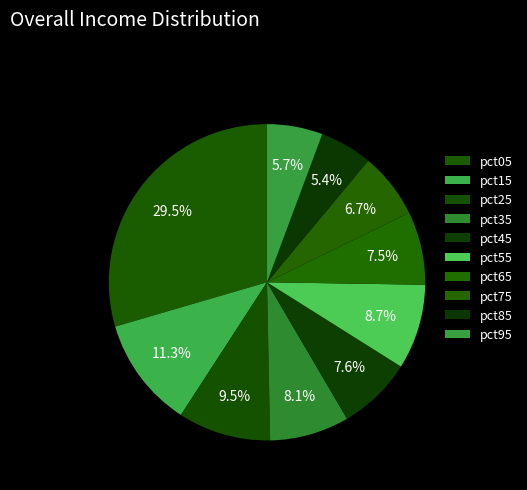

Which slice is the largest?

pct05